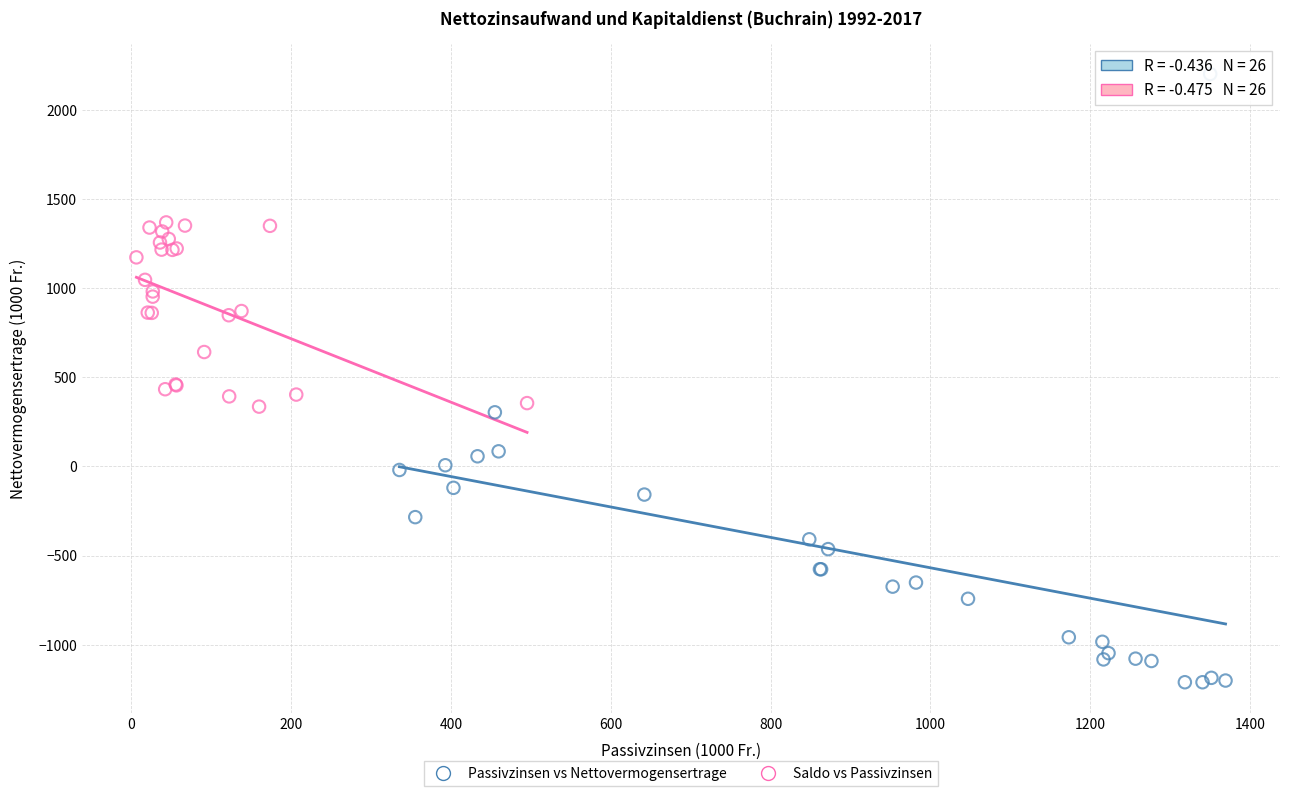

Which series has the widest spread of Y values?

Passivzinsen vs Nettovermogensertrage